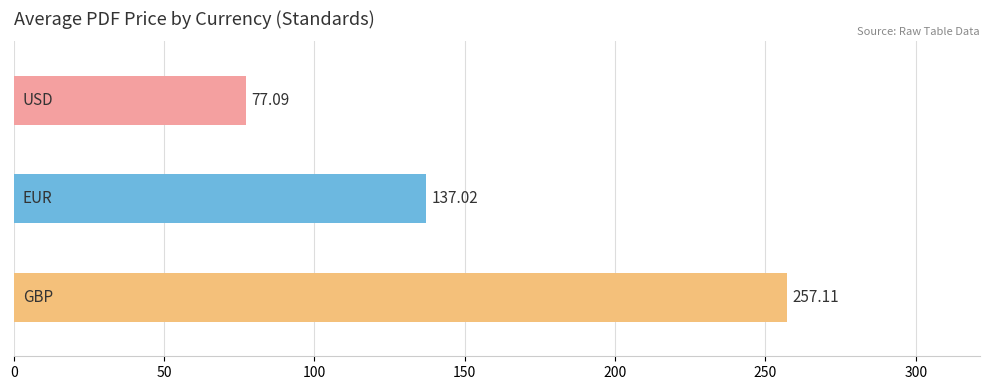

Count the number of values greater than 137.

2